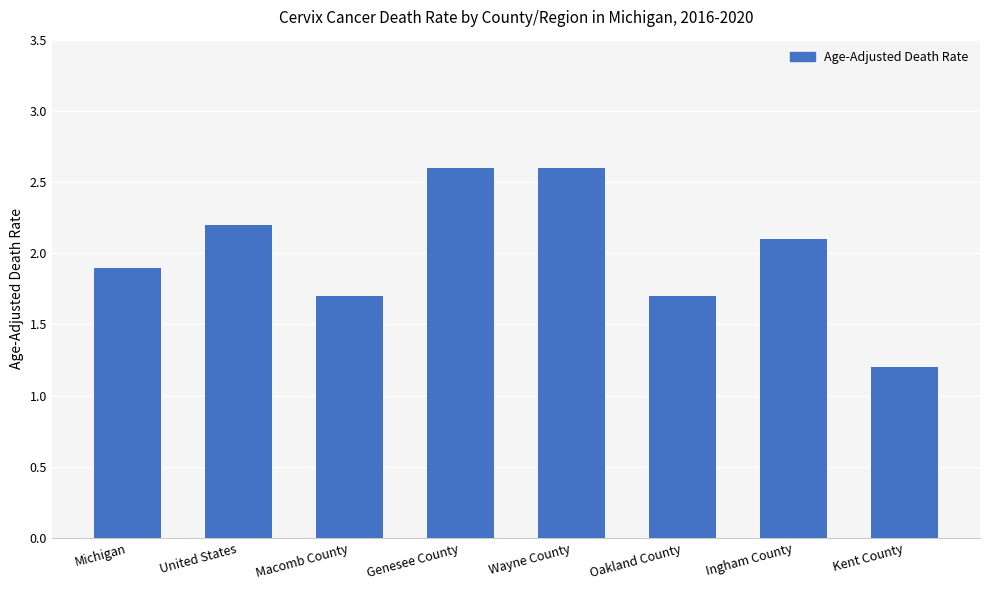

What position from the left is Macomb County?

3